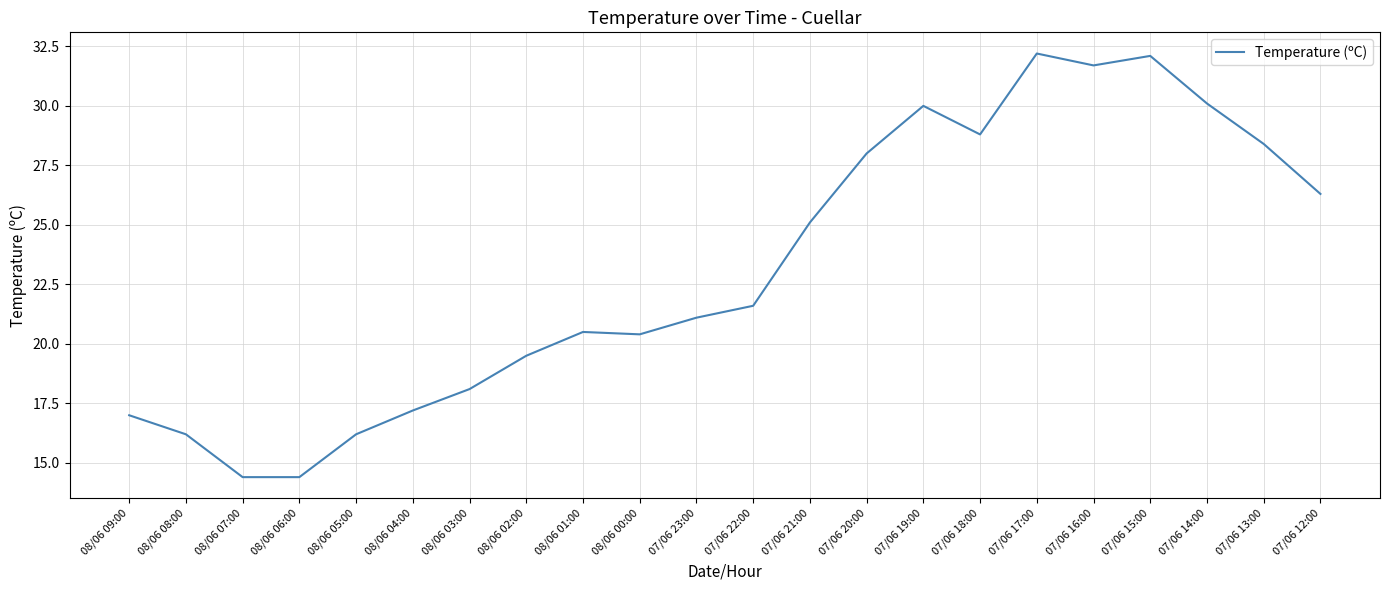

What is the maximum value shown in the chart?

32.2